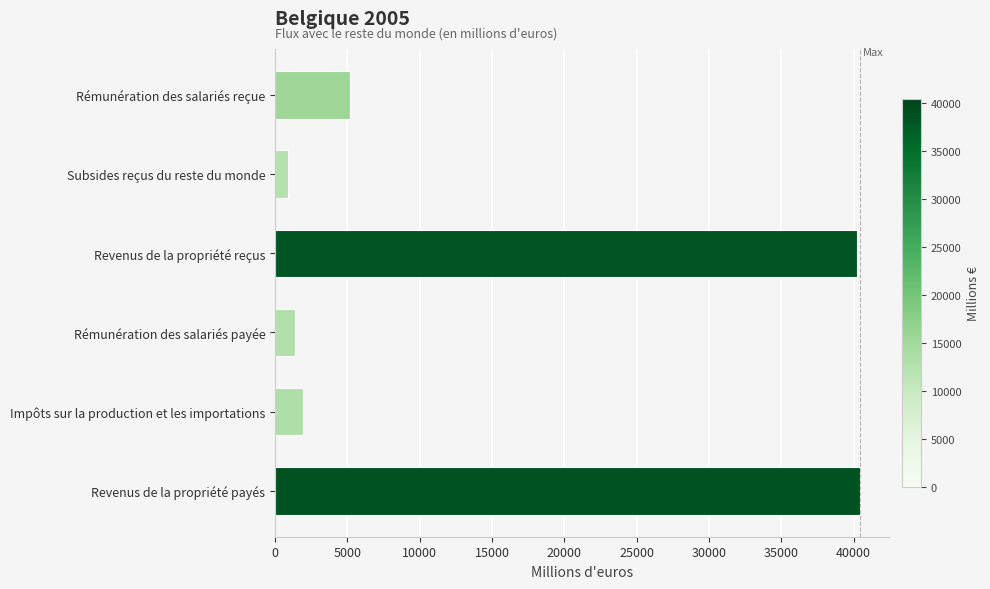

Count the number of data series in this chart.

1